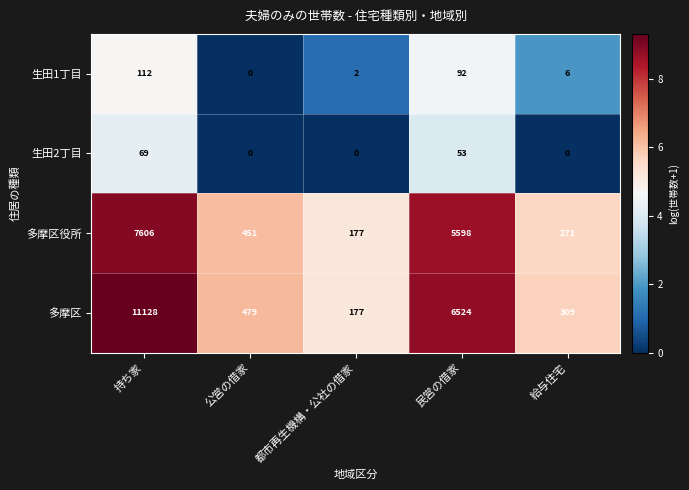

Which series has the largest total across all categories?

多摩区